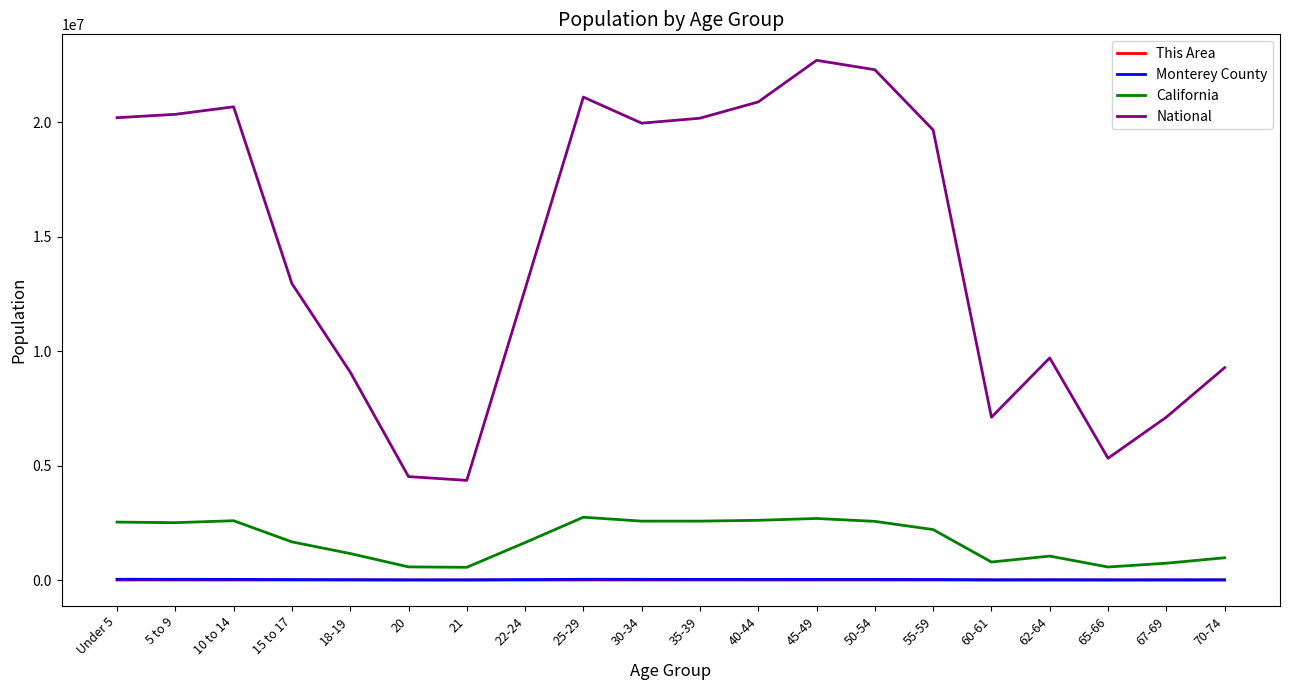

True or false: California and This Area intersect in this chart.

False